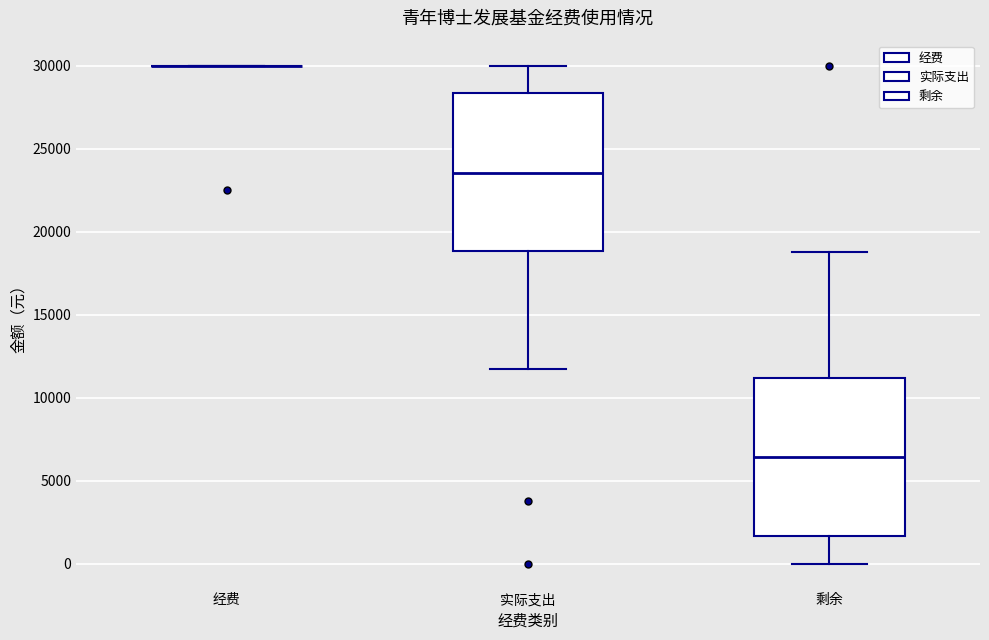

Reading left to right, read every box against the y-axis: the position of its median line, the range the box covers, and the ends of its whiskers. The values are not printed on the chart, so give them approximately, as read against the axis.

经费: box collapsed to a line at 30000, whiskers 30000 to 30000
实际支出: median 23500, box 19000 to 28500, whiskers 12000 to 30000
剩余: median 6500, box 1500 to 11000, whiskers 0 to 19000